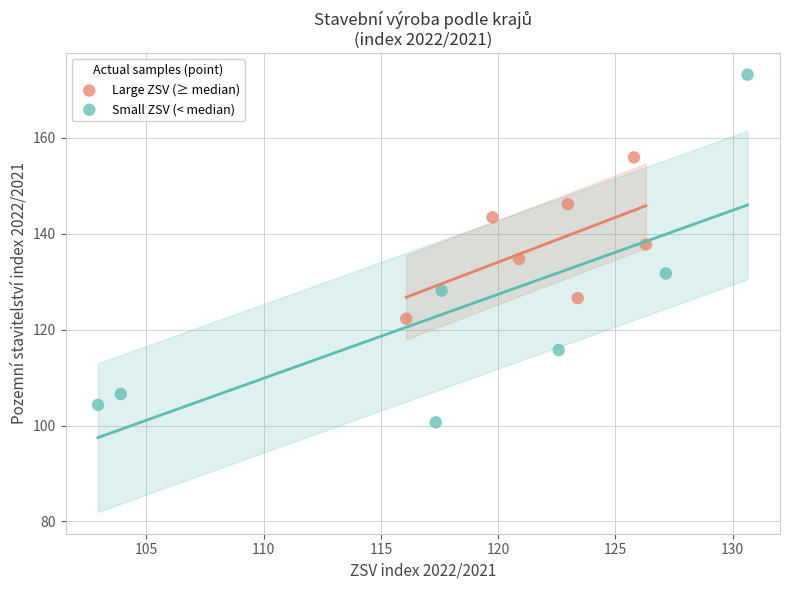

Which series reaches the minimum Y coordinate?

Small ZSV (< median)